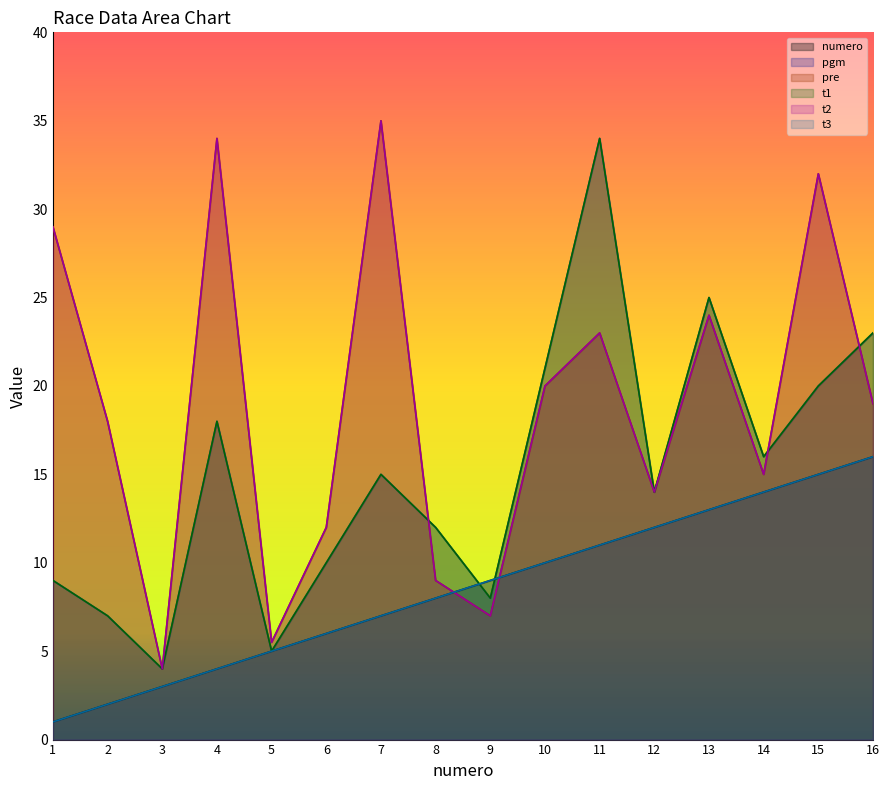

List the series in order of their peak value, highest first.

pre, t2, pgm, t1, numero, t3